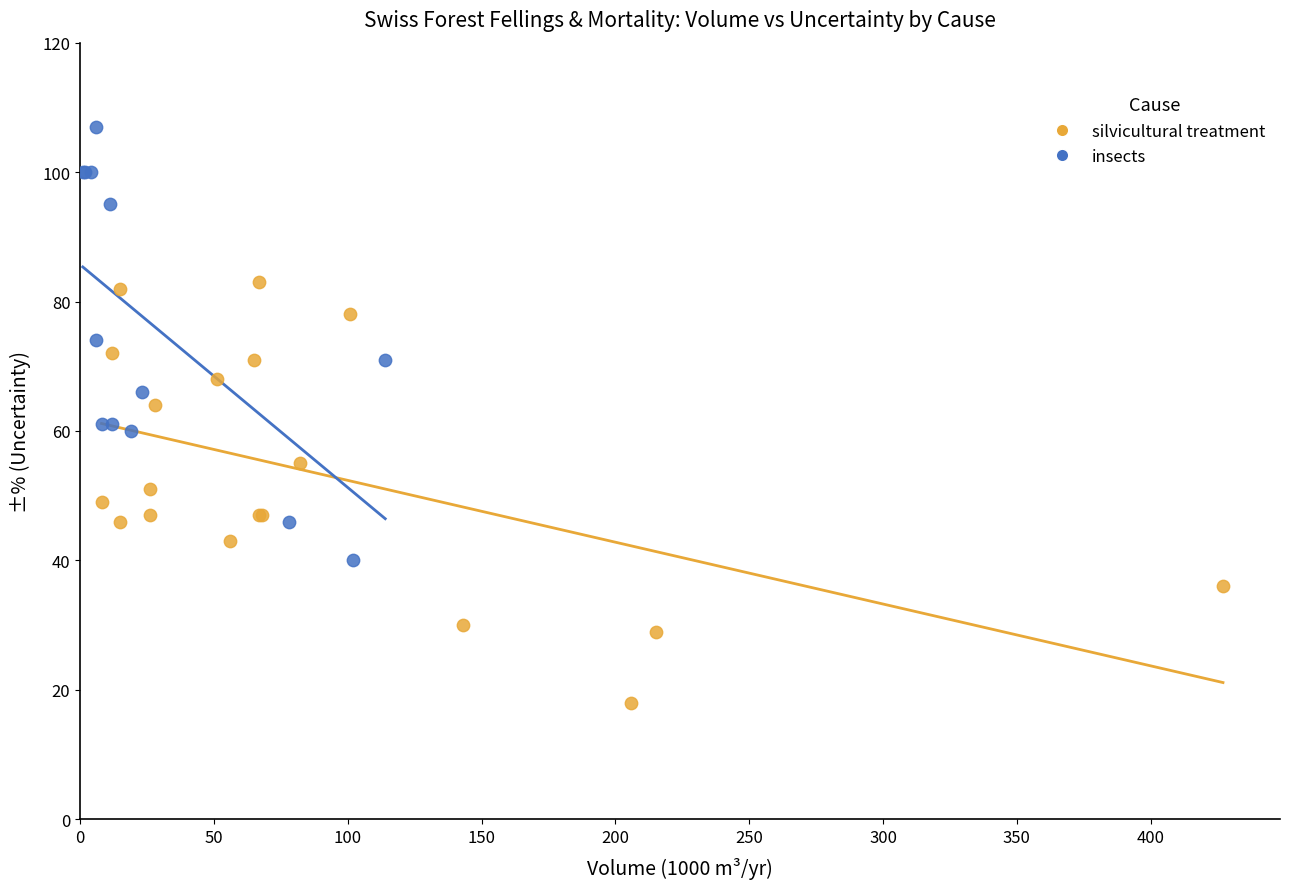

Which series contains the lowest Y value?

silvicultural treatment